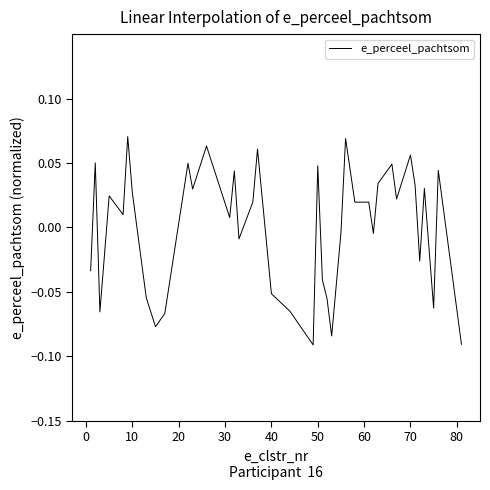

How many points are lower than both their immediate neighbors (excluding endpoints)?

12